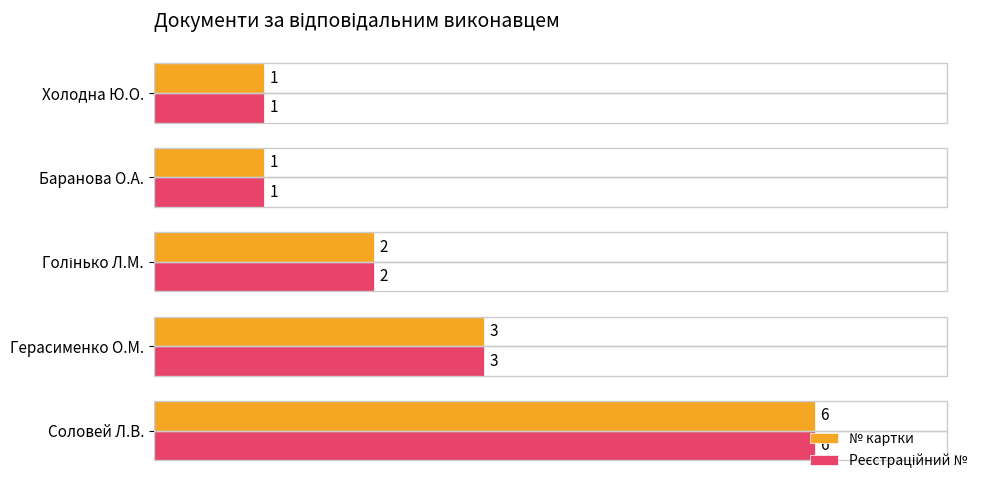

How many categories are shown in the chart?

5